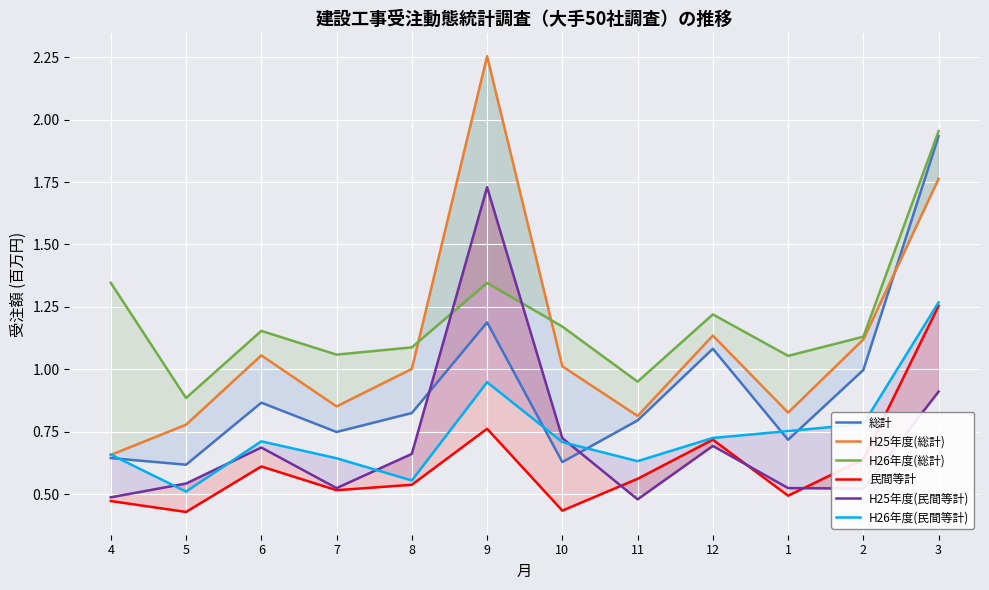

Reading left to right, extract all data points from this chart.

総計: 0.6	0.6	0.9	0.7	0.8	1.2	0.6	0.8	1.1	0.7	1.0	1.9
H25年度(総計): 0.7	0.8	1.1	0.9	1.0	2.3	1.0	0.8	1.1	0.8	1.1	1.8
H26年度(総計): 1.3	0.9	1.2	1.1	1.1	1.3	1.2	1.0	1.2	1.1	1.1	2.0
民間等計: 0.5	0.4	0.6	0.5	0.5	0.8	0.4	0.6	0.7	0.5	0.6	1.3
H25年度(民間等計): 0.5	0.5	0.7	0.5	0.7	1.7	0.7	0.5	0.7	0.5	0.5	0.9
H26年度(民間等計): 0.7	0.5	0.7	0.6	0.6	0.9	0.7	0.6	0.7	0.8	0.8	1.3